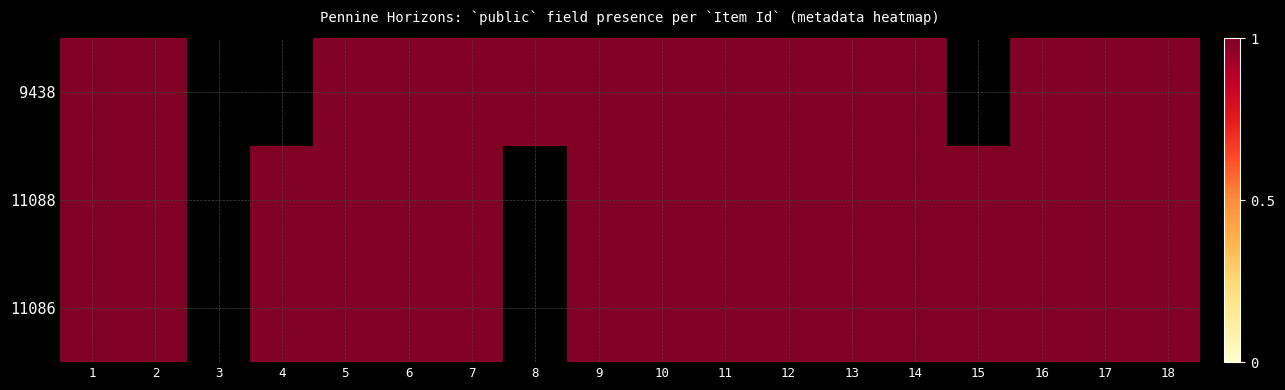

How many categories are shown in the chart?

18